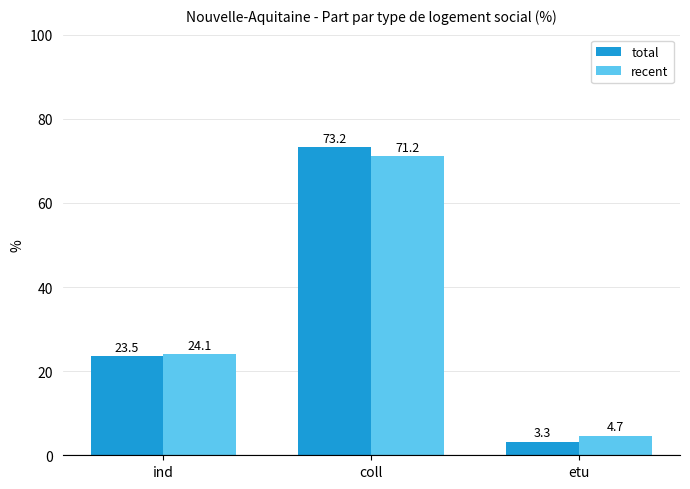

How many bars are there in total?

6